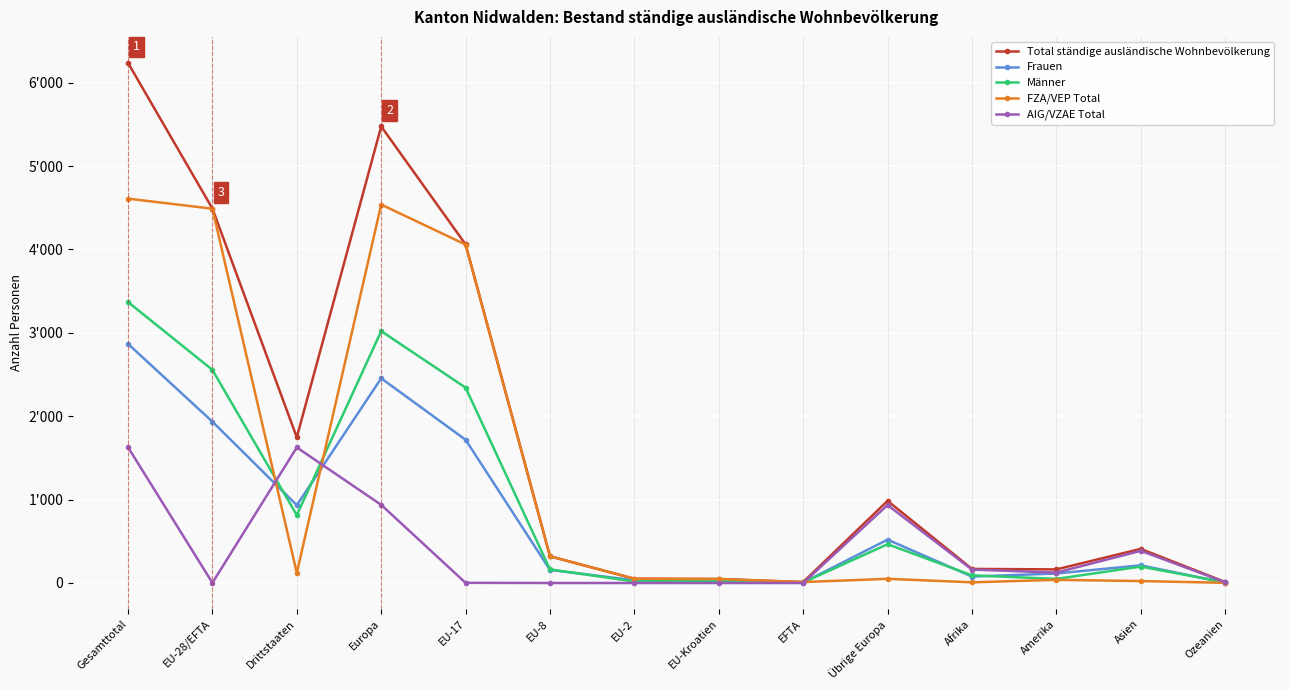

The AIG/VZAE Total series shows 125 at Amerika. True or false?

True